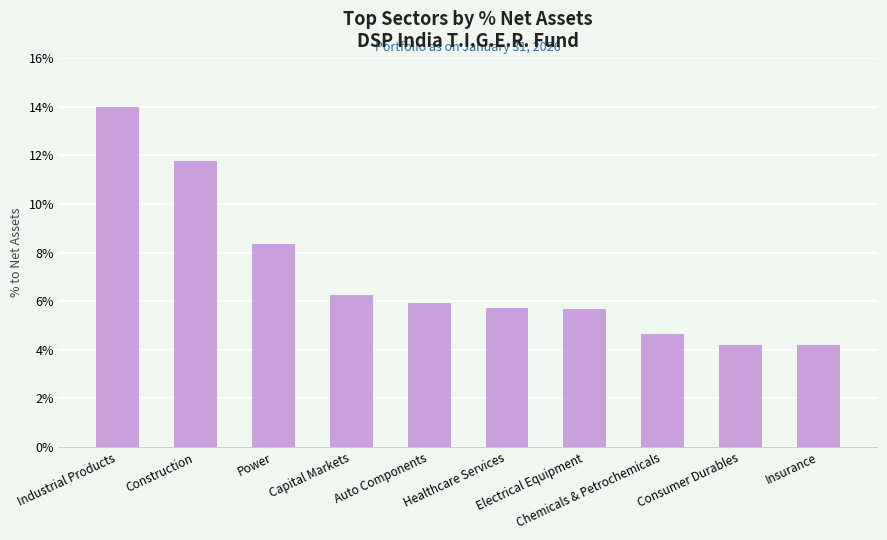

Does the chart contain any negative values?

No